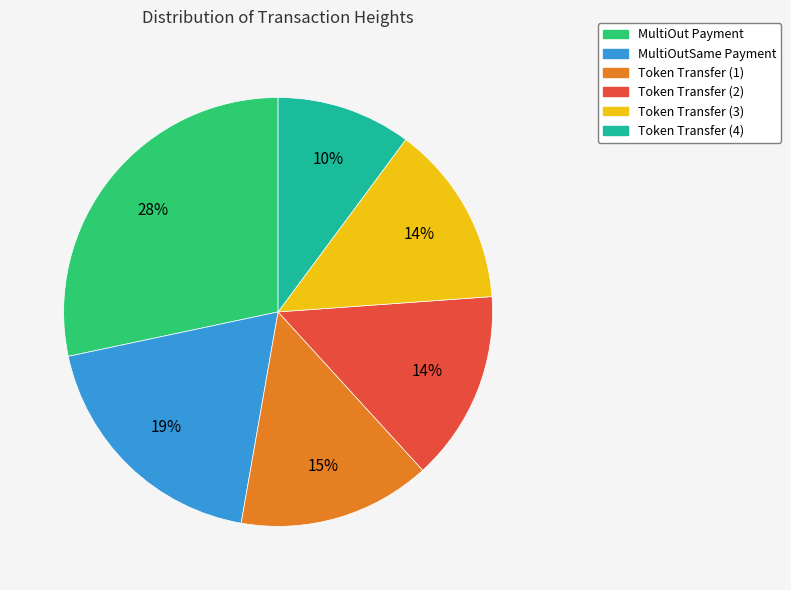

Is there a majority slice in this chart?

No